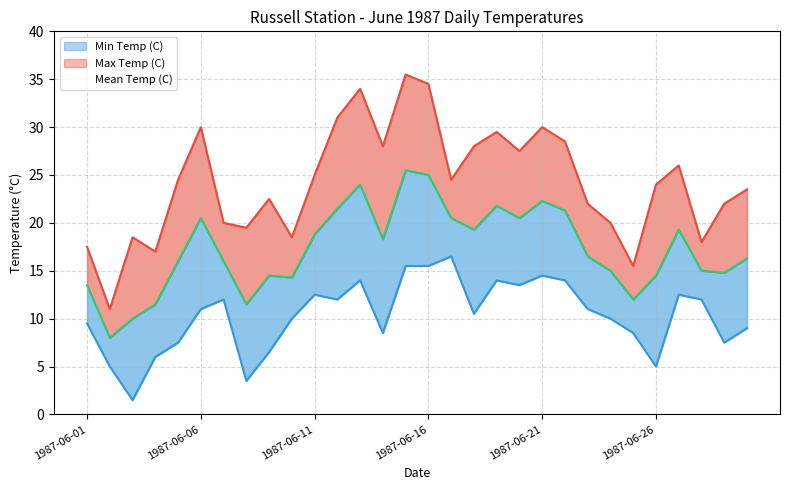

Which series has the largest total across all categories?

Max Temp (C)